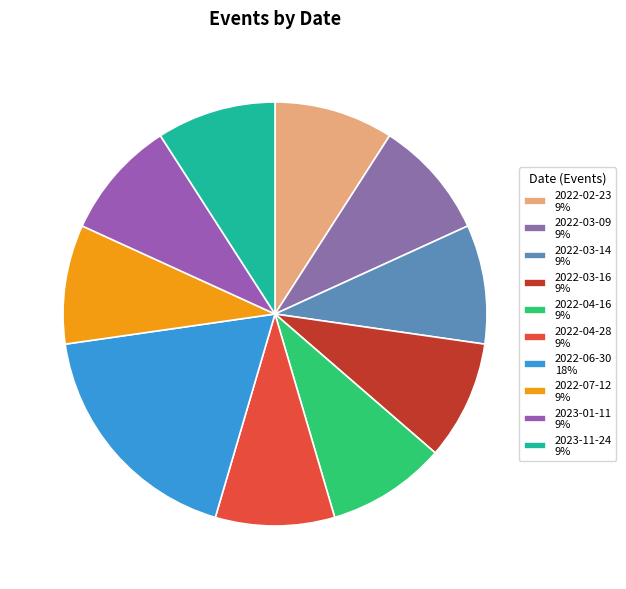

What is the ratio of the value at 2022-04-16 to the value at 2022-03-14?

1.0